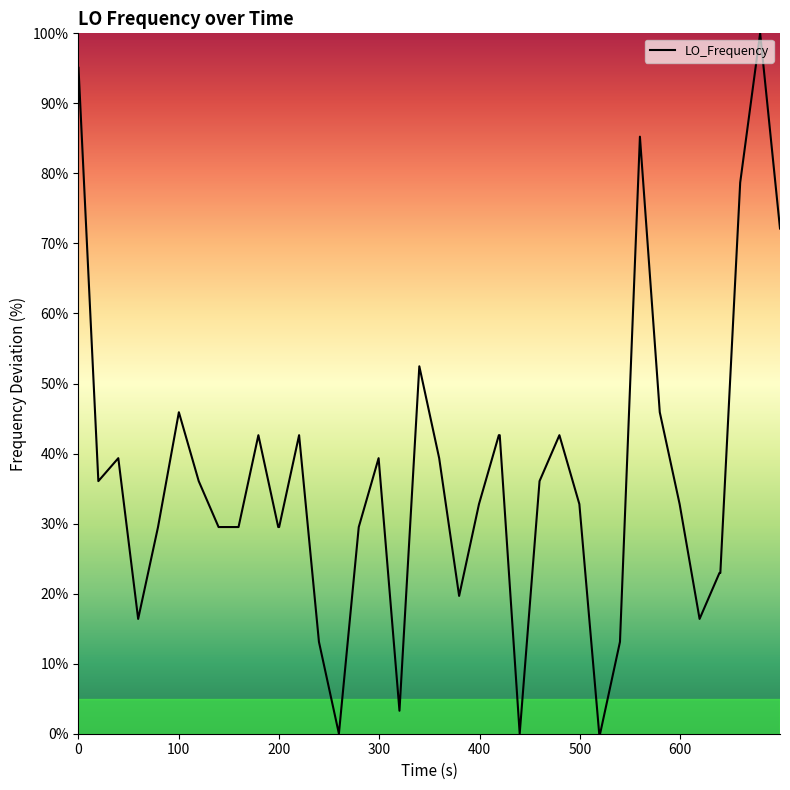

What is the difference between the maximum and minimum values?

100.0